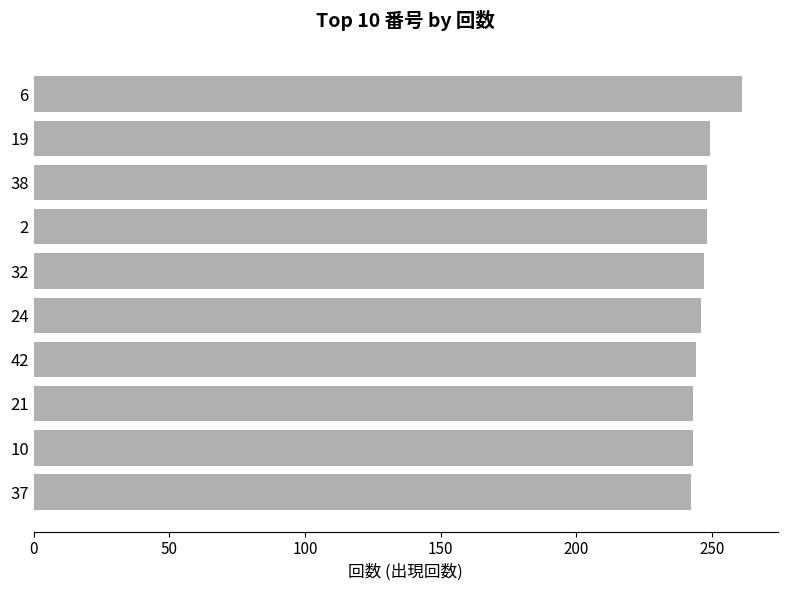

Is it true that the value at 24 is 246?

True